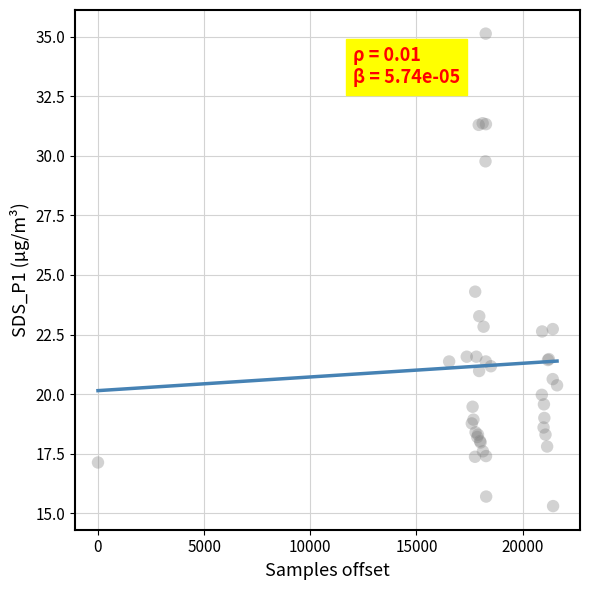

What Y value in the scatter plot is closest to 25?

24.3